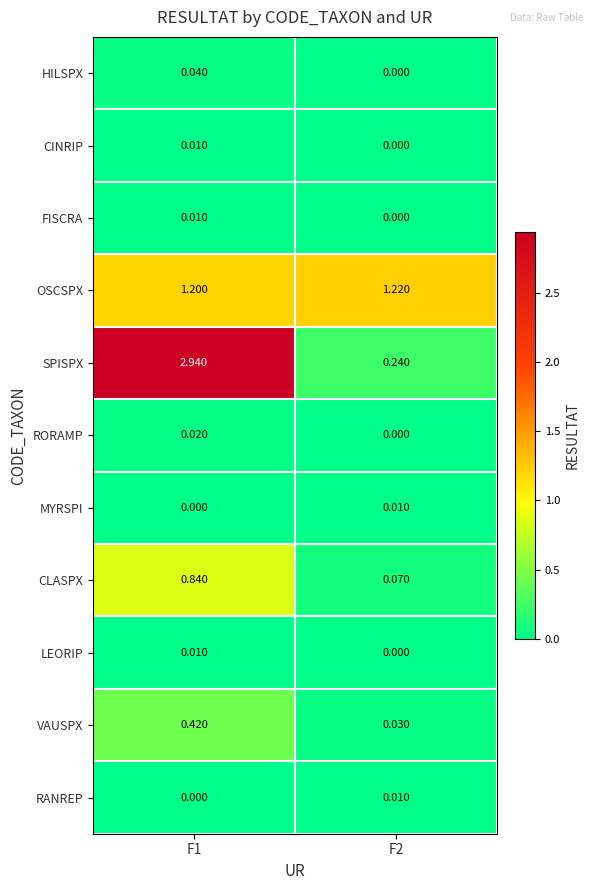

Which series has the largest total across all categories?

SPISPX